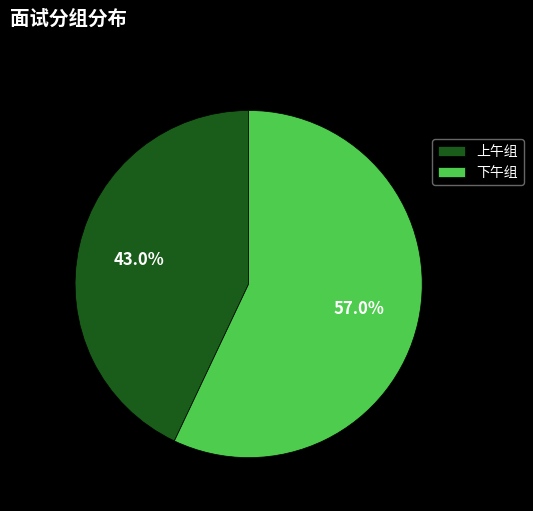

To the nearest percent, what is the difference between the 下午组 and 上午组 slice percentages?

14%